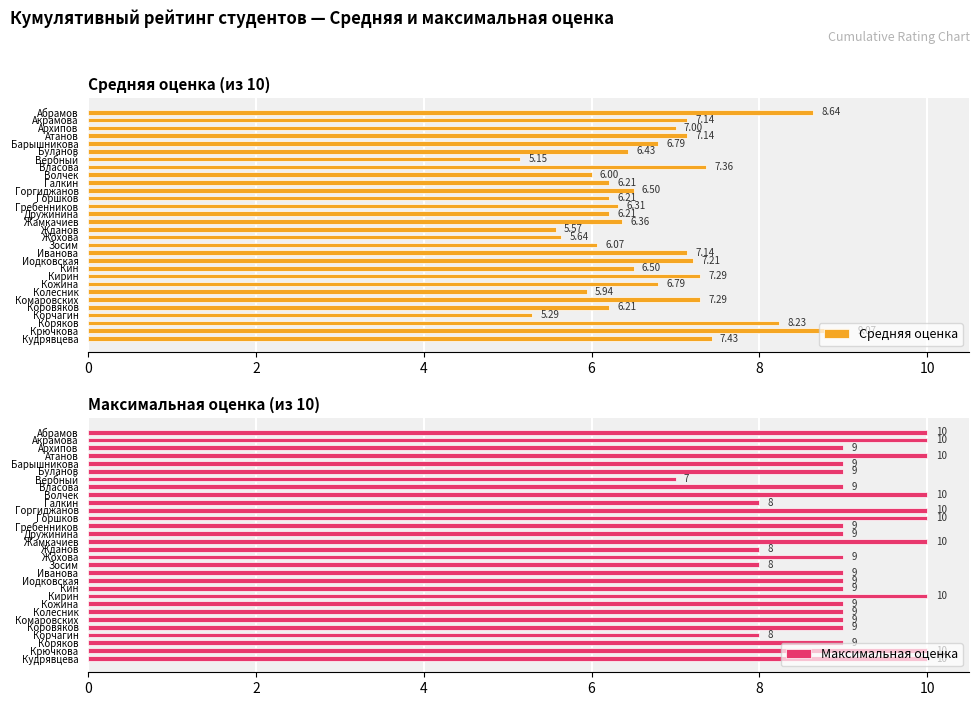

List the series in order of their overall mean, lowest first.

Средняя оценка, Максимальная оценка